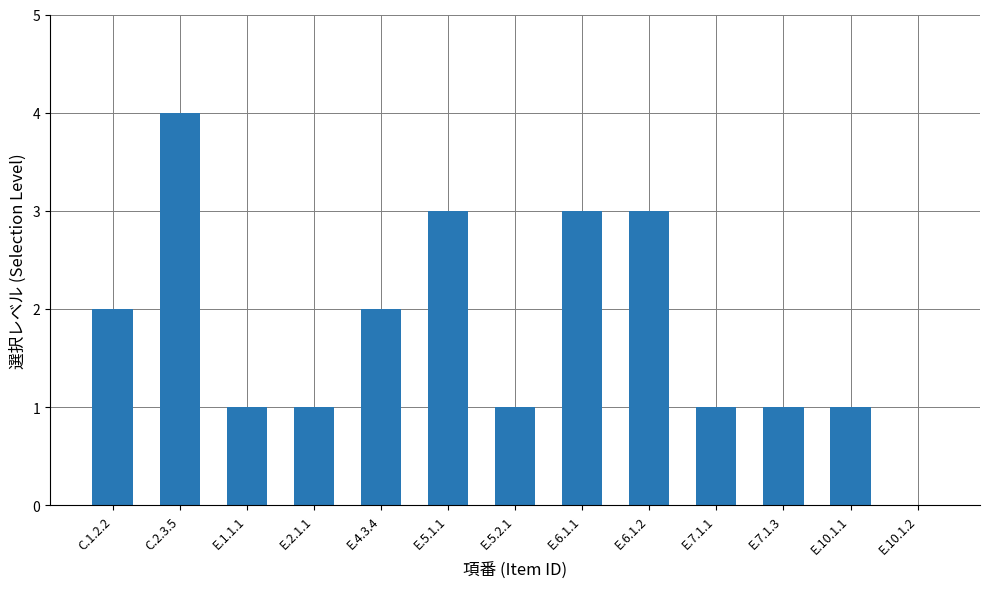

What is the sum of all values?

23